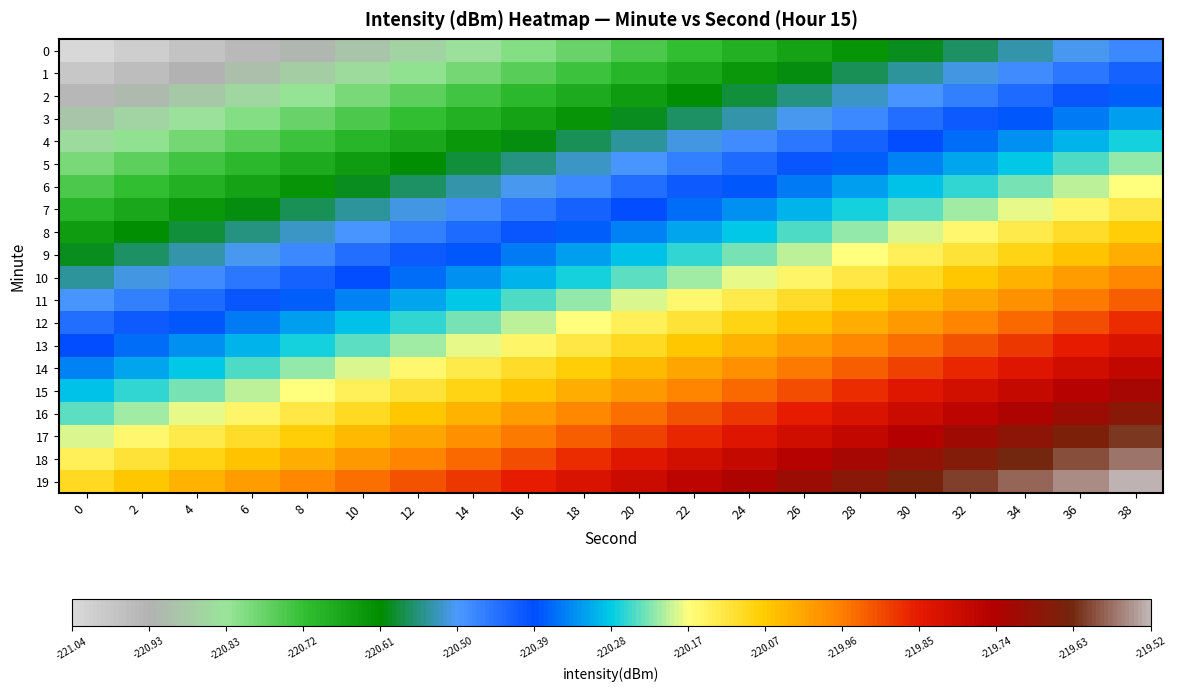

What is the difference between the highest and lowest values at 18?

0.9